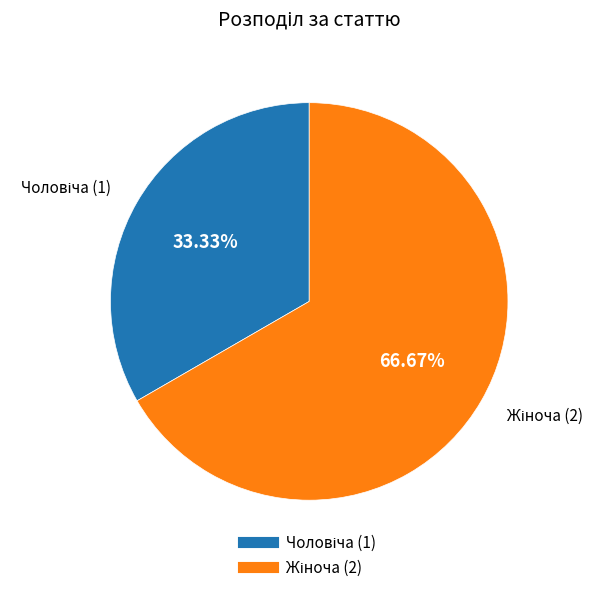

Is there any slice that represents more than half of the pie?

Yes